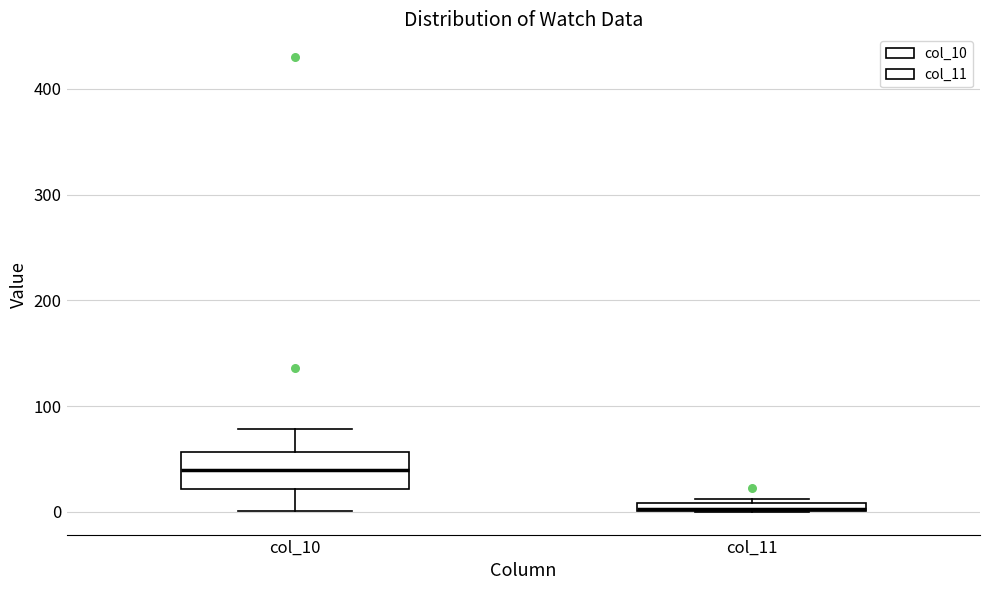

Comparing the boxes themselves (not the whiskers), which one is the tallest?

col_10